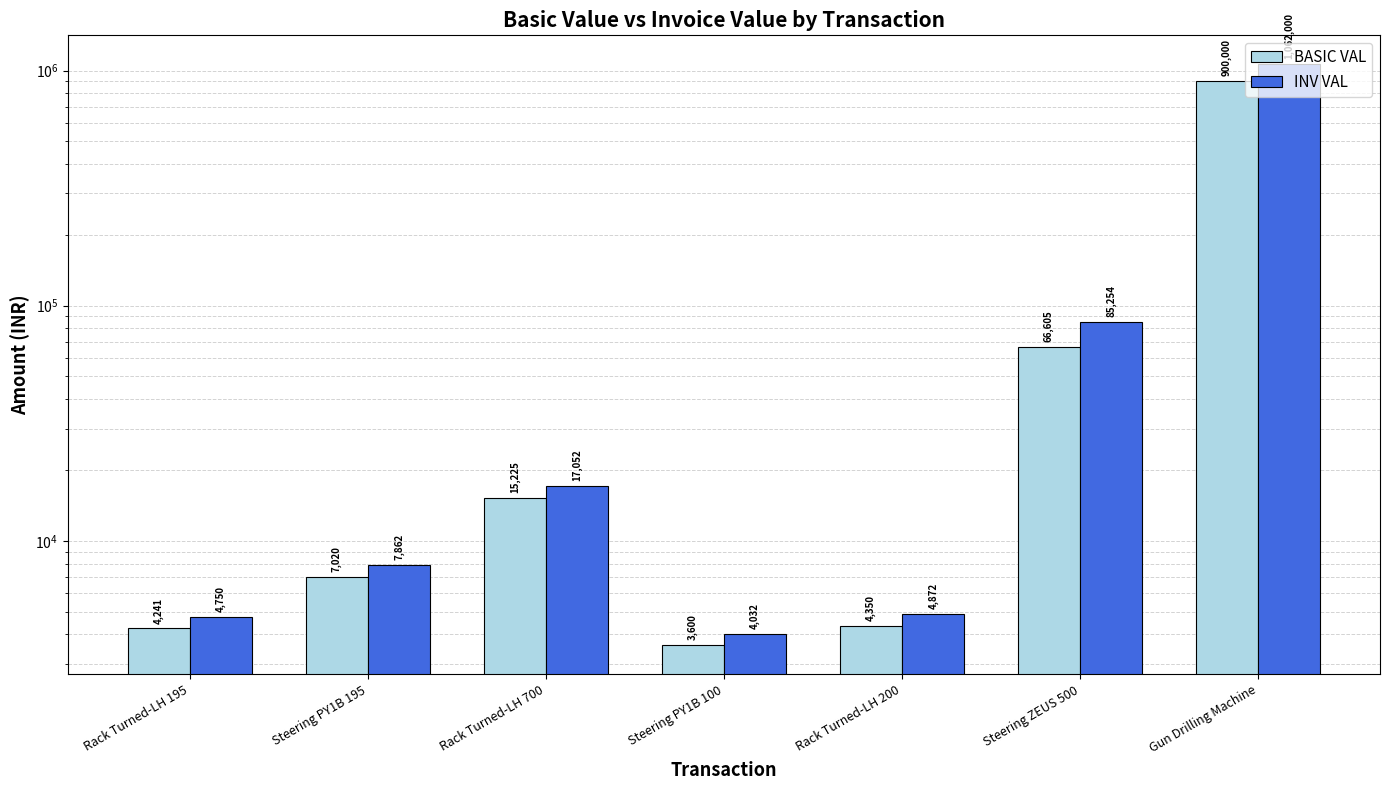

What are all the series names shown in the legend?

BASIC VAL, INV VAL